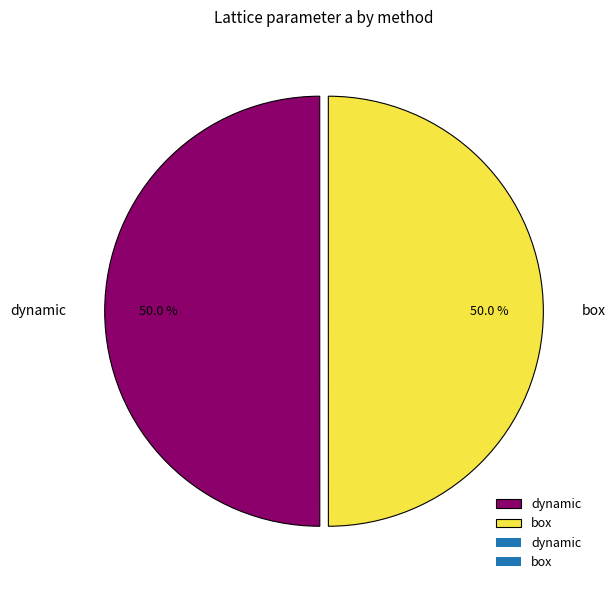

Is the sum of box and dynamic greater than half?

Yes